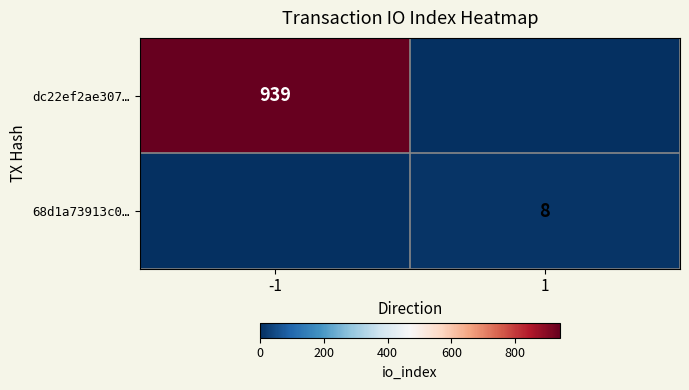

True or false: dc22ef2ae307… has a value of 1515 at -1.

False